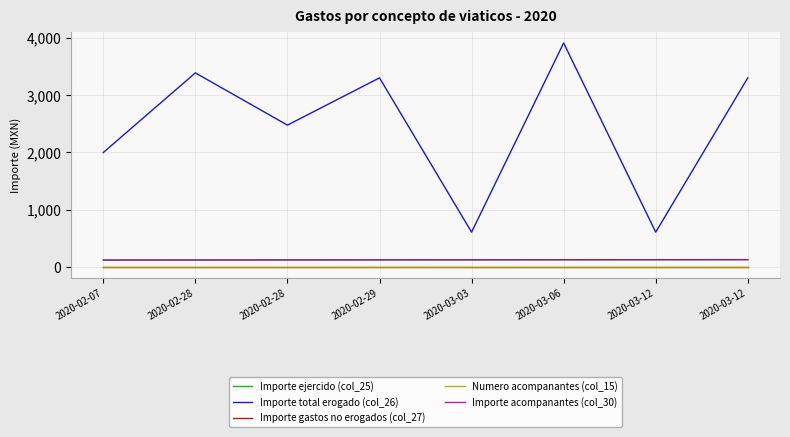

Does the chart display data point markers on the line(s)?

No